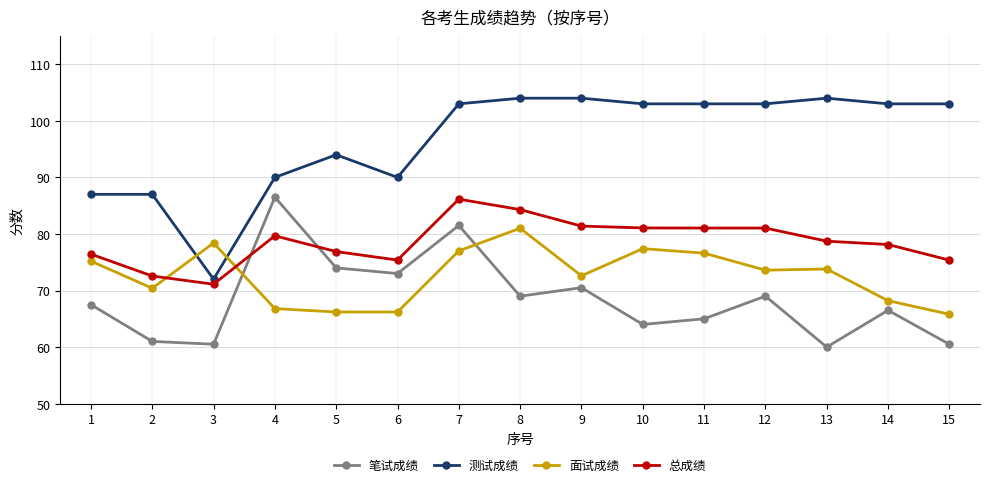

What is the value of the 笔试成绩 point at the 15th from the left?

60.5